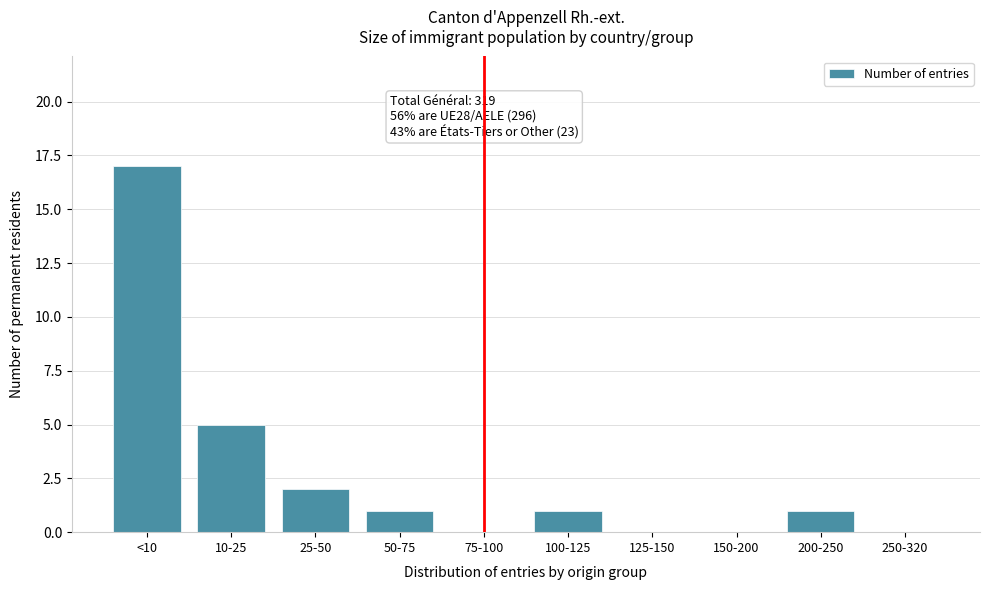

Reading right to left, list all the values displayed in this chart.

250-320=0	200-250=1	150-200=0	125-150=0	100-125=1	75-100=0	50-75=1	25-50=2	10-25=5	<10=17